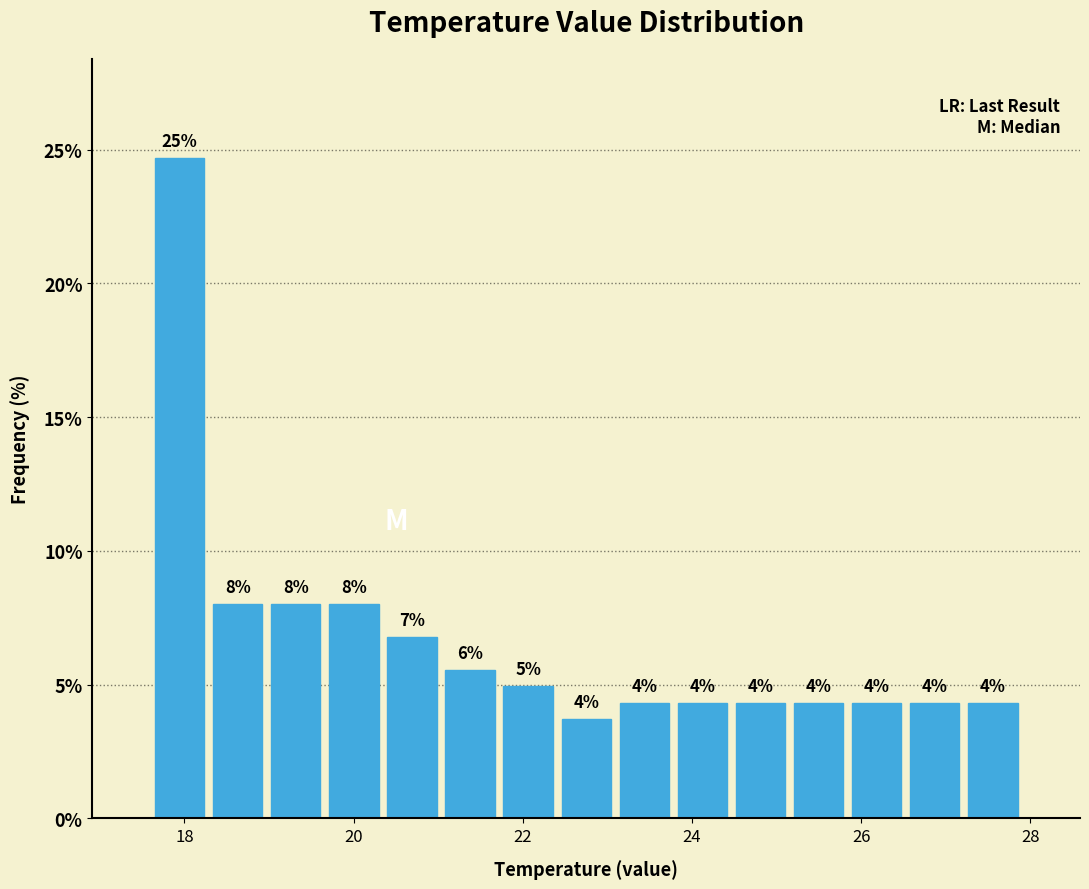

Around what value on the x-axis is the tallest bar? Give the approximate position of its centre, as read against the axis.

18.0